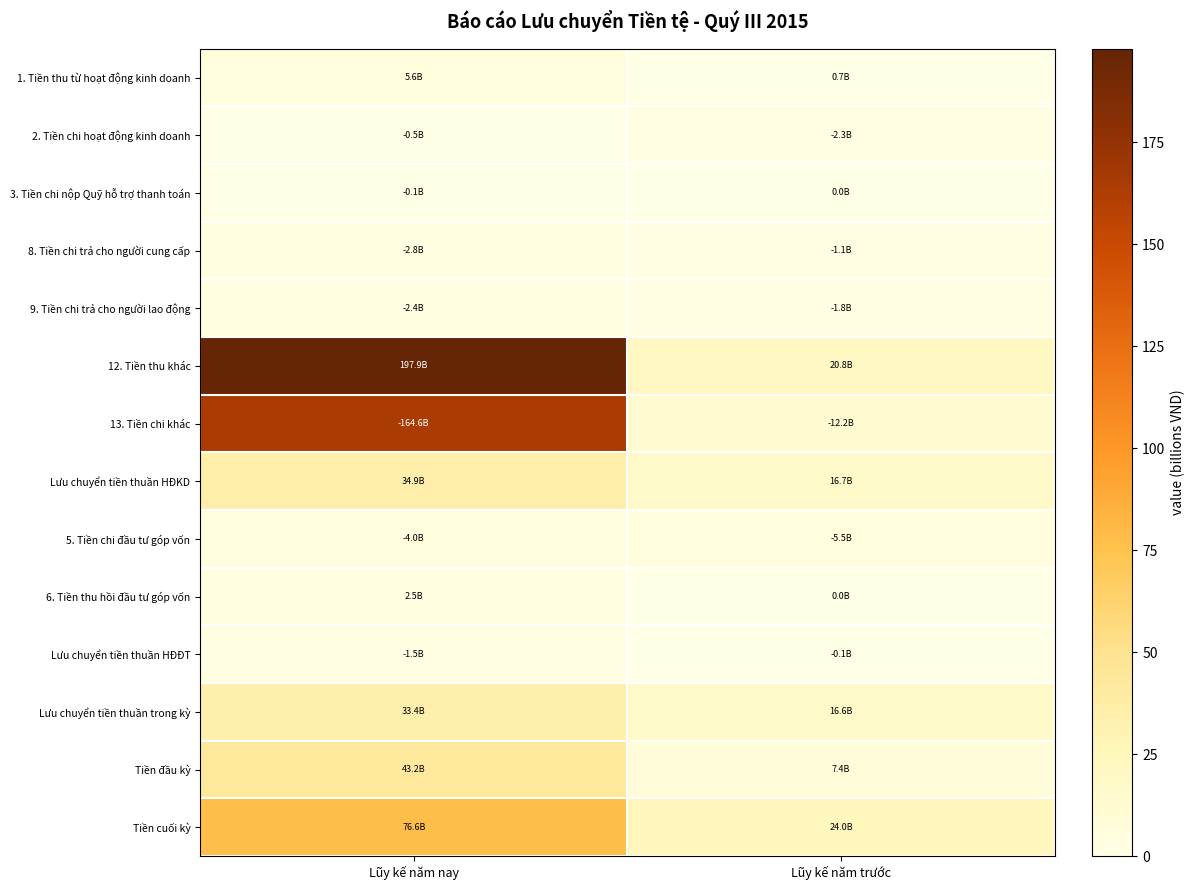

Between Lũy kế năm trước and Lũy kế năm nay, which is larger?

Lũy kế năm nay